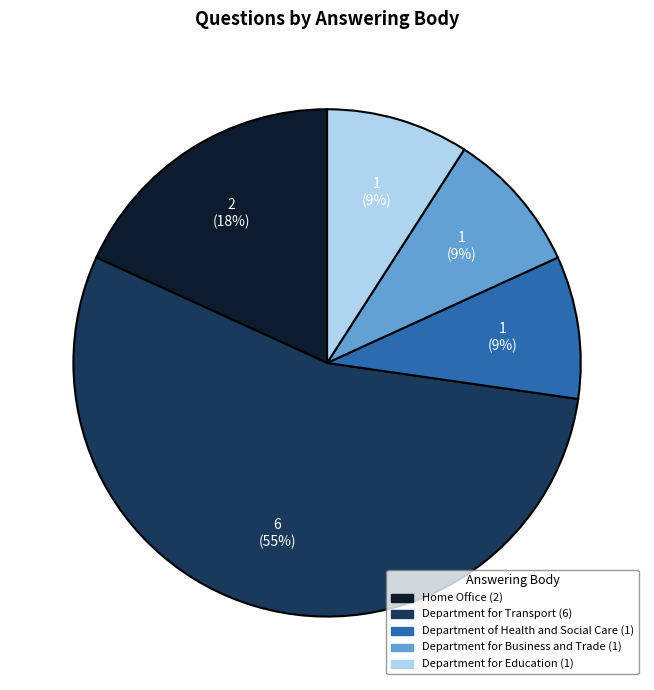

Count the number of slices in the pie.

5